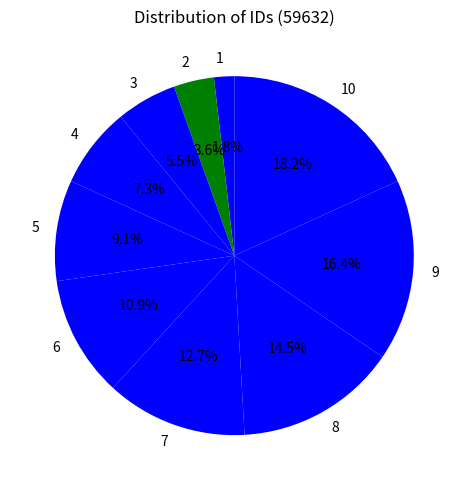

Does any single category account for the majority?

No